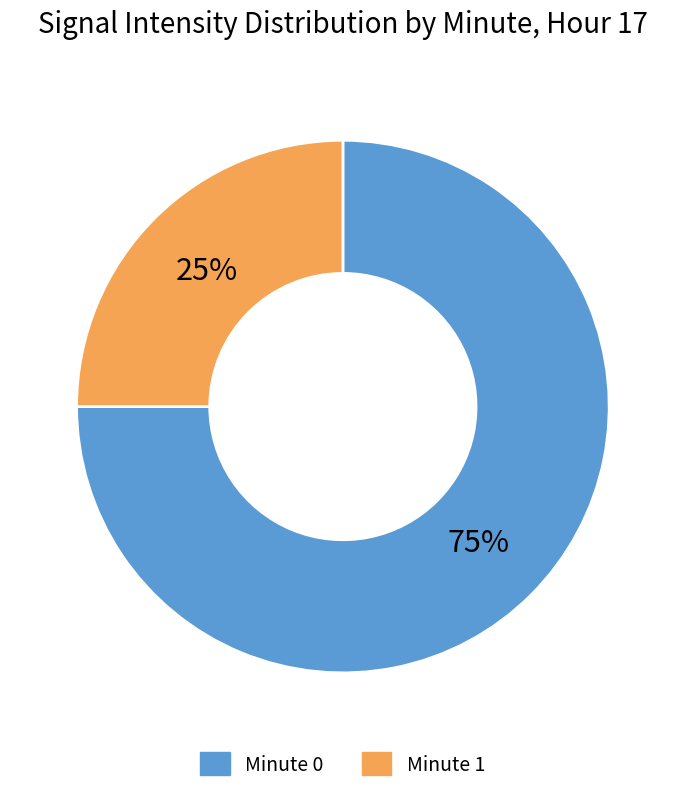

How many segments does this pie chart have?

2